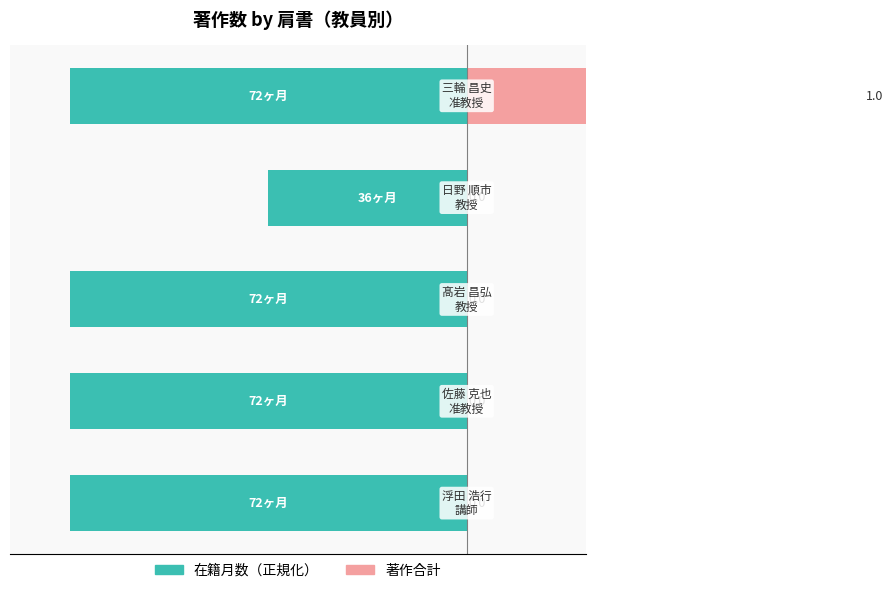

What is the value of the 著作合計 bar at the 5th from the left?

100